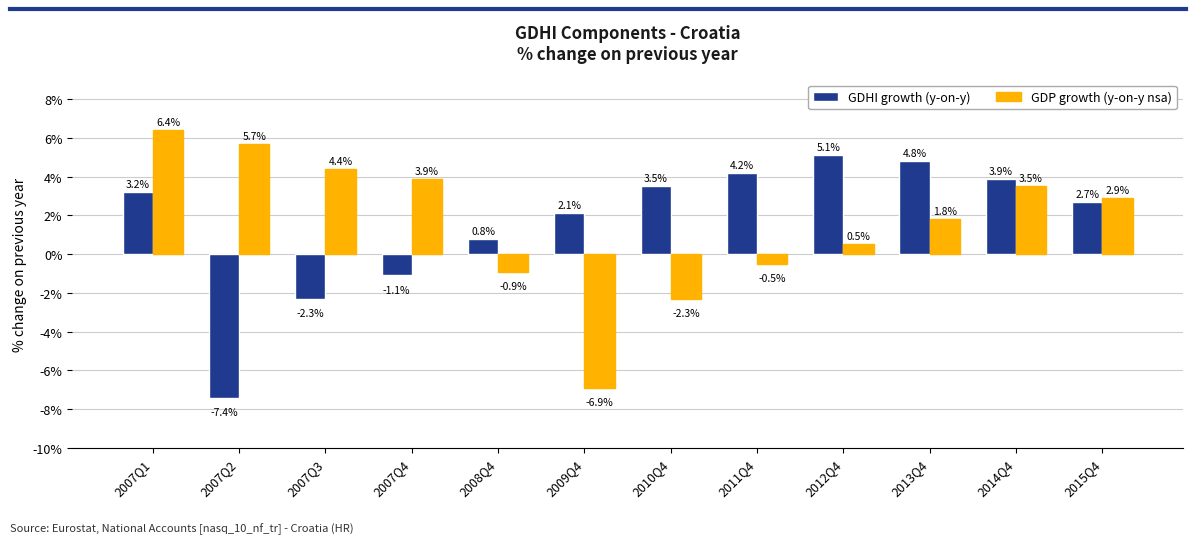

What is the value of the GDHI growth (y-on-y) bar at the 5th from the left?

0.8